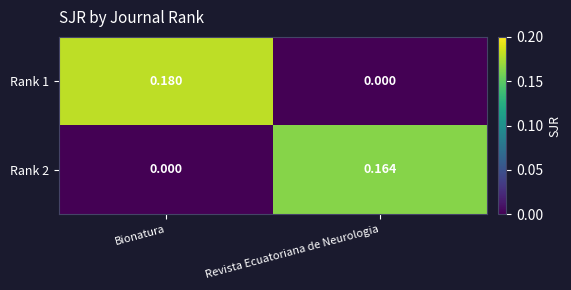

Rank the series at Revista Ecuatoriana de Neurologia from lowest to highest value.

Rank 1, Rank 2